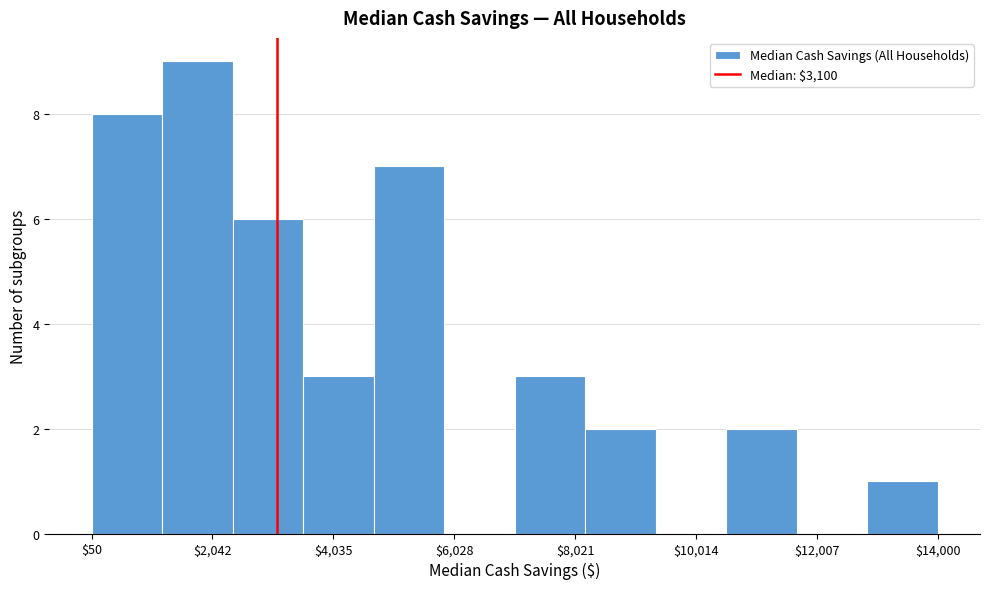

Which range on the x-axis has the tallest bar?

1200 to 2400